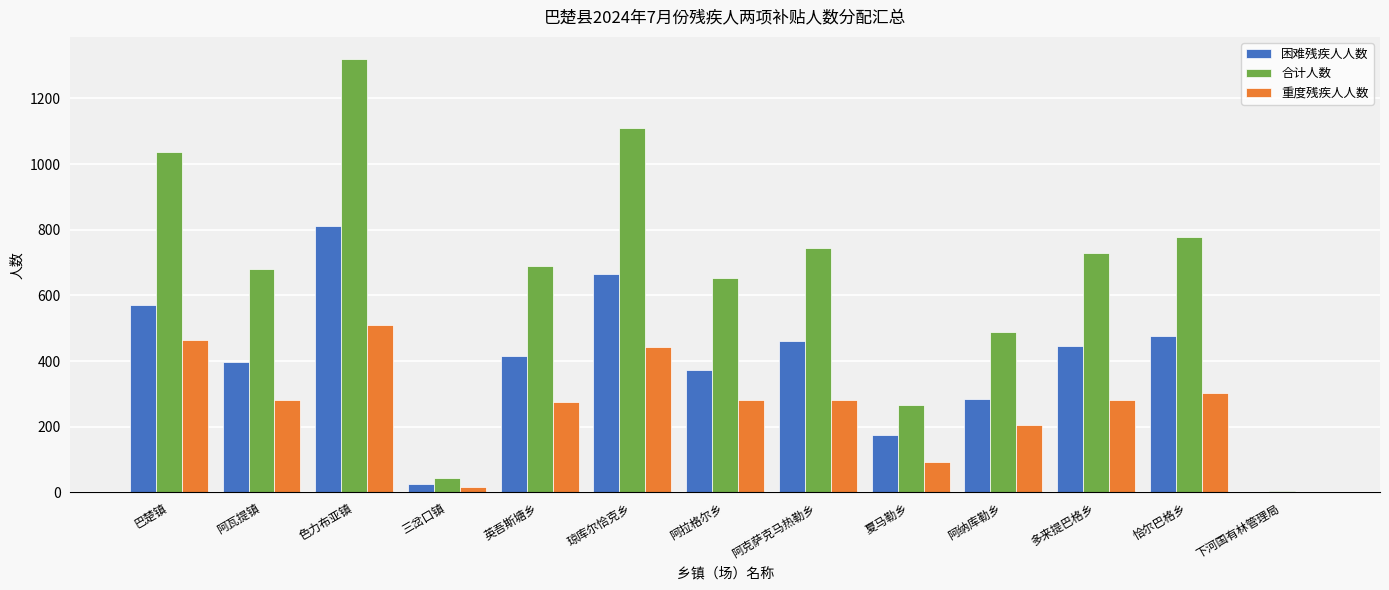

What is the maximum value for 困难残疾人人数?

811